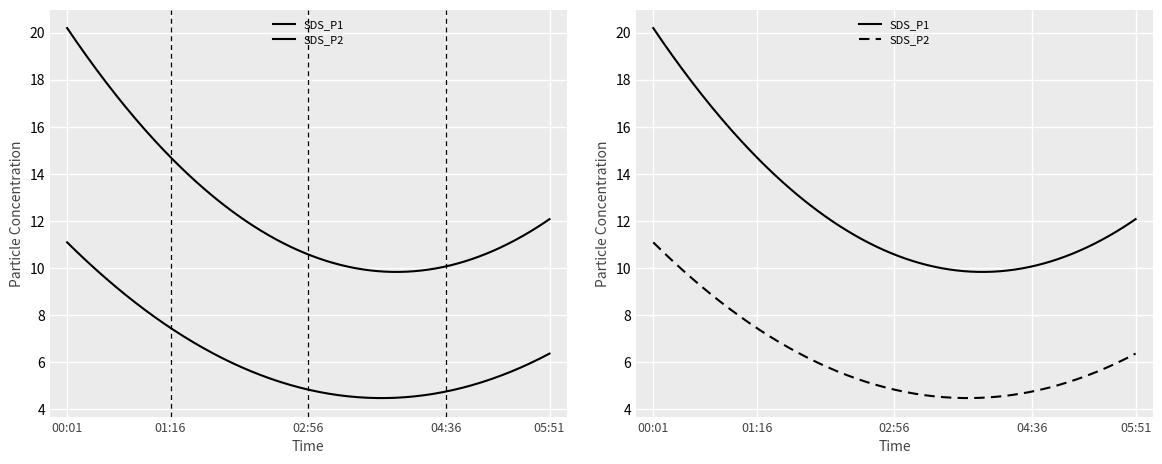

True or false: SDS_P2 and SDS_P1 cross at least once.

False